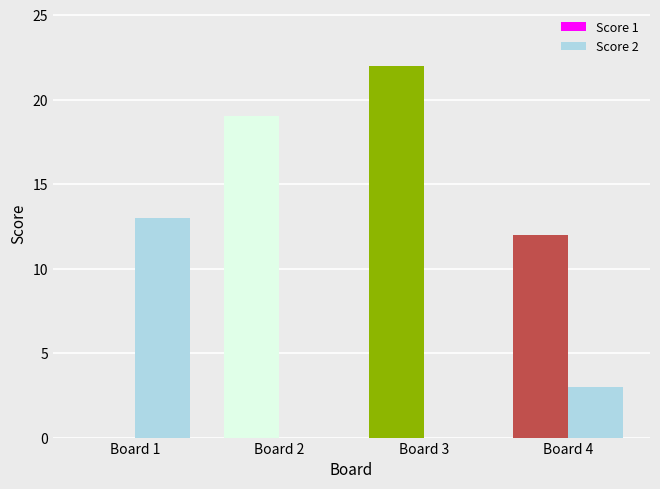

At which label is Score 1 closest to 11?

Board 4